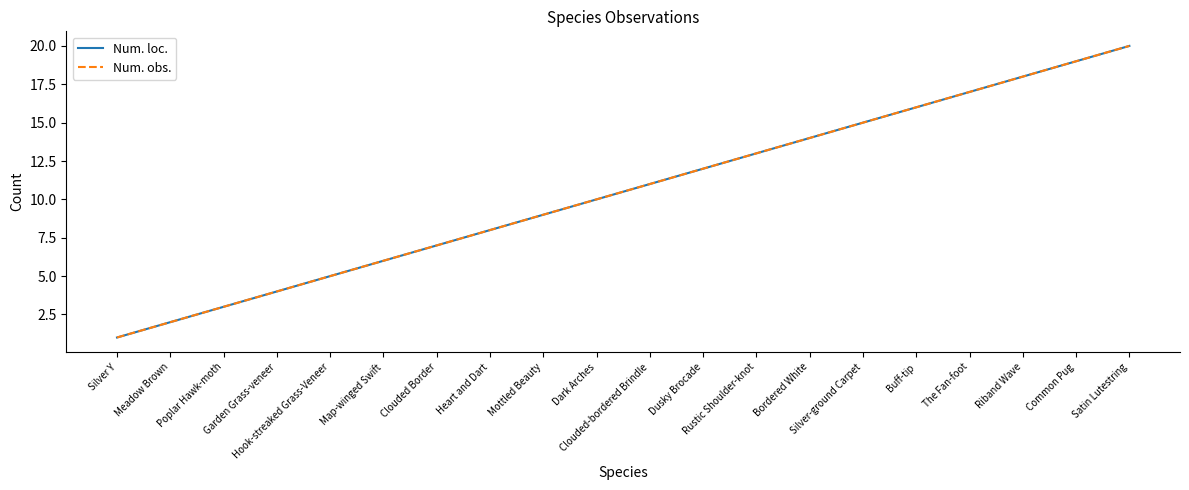

What is the difference between the Num. loc. values at Mottled Beauty and Satin Lutestring?

11